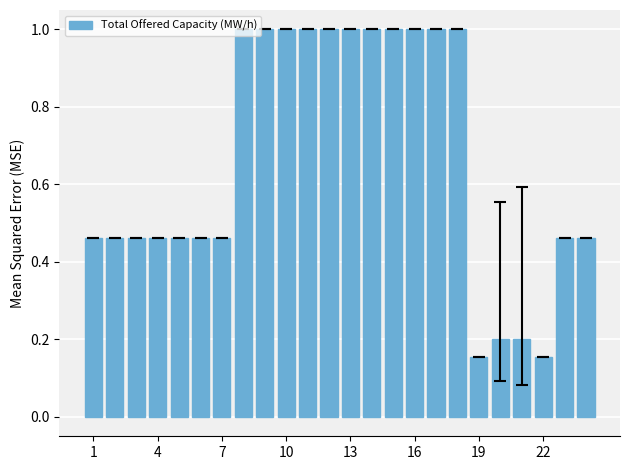

What is the difference between the second highest and second lowest values?

0.8